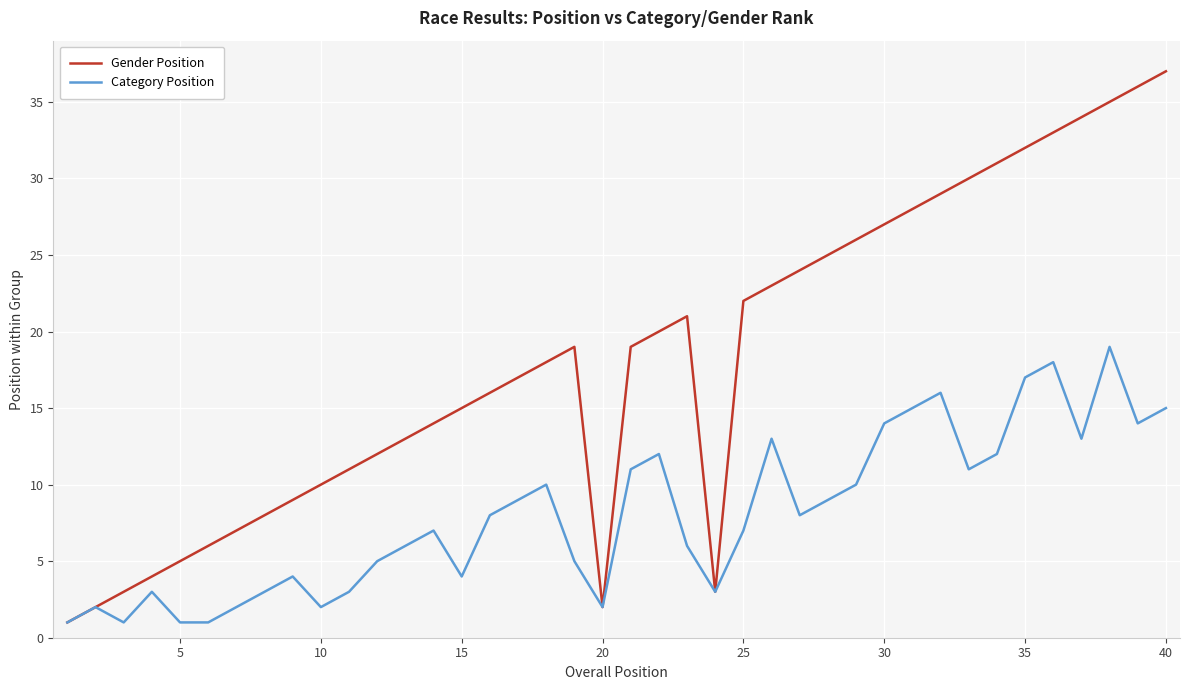

How many lines are shown in the chart?

2